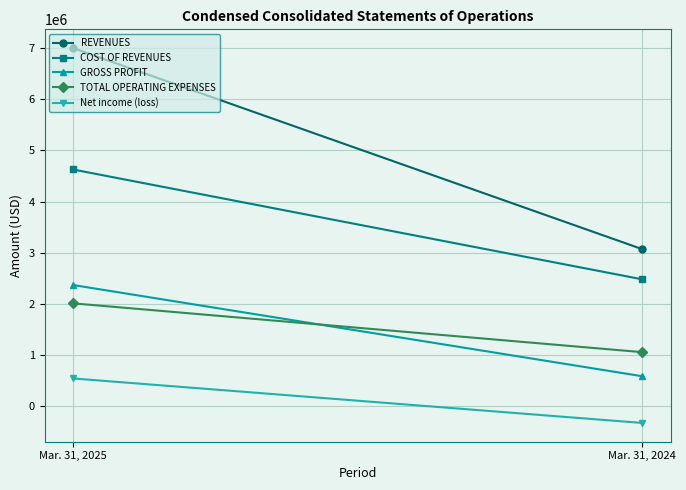

What is the smallest value displayed?

-322768